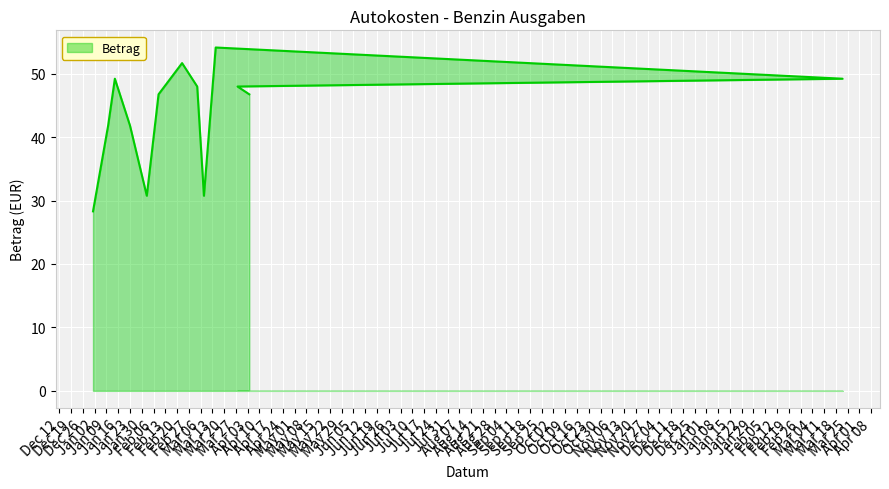

Between 2007-02-23 and 2007-03-08, which is larger?

2007-02-23